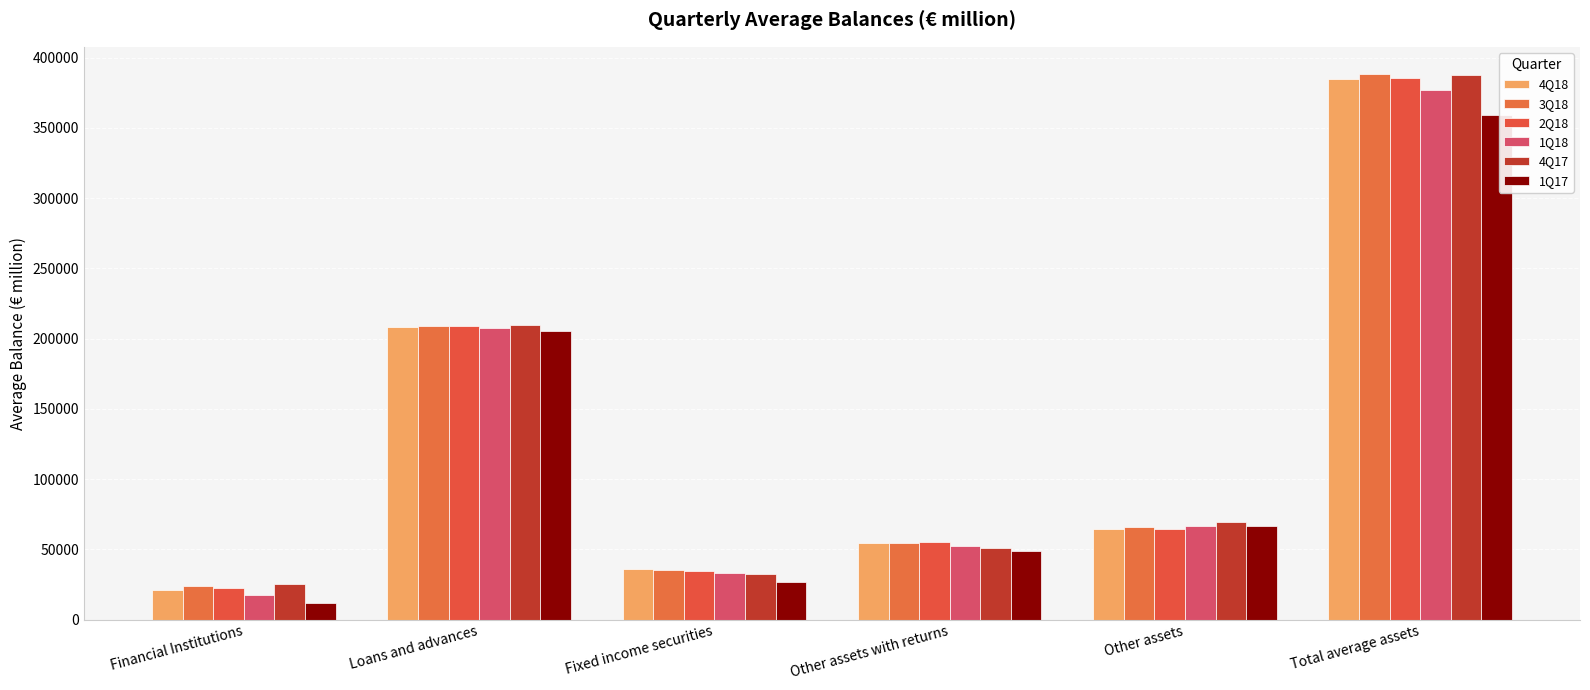

Which series has the widest spread of values?

3Q18